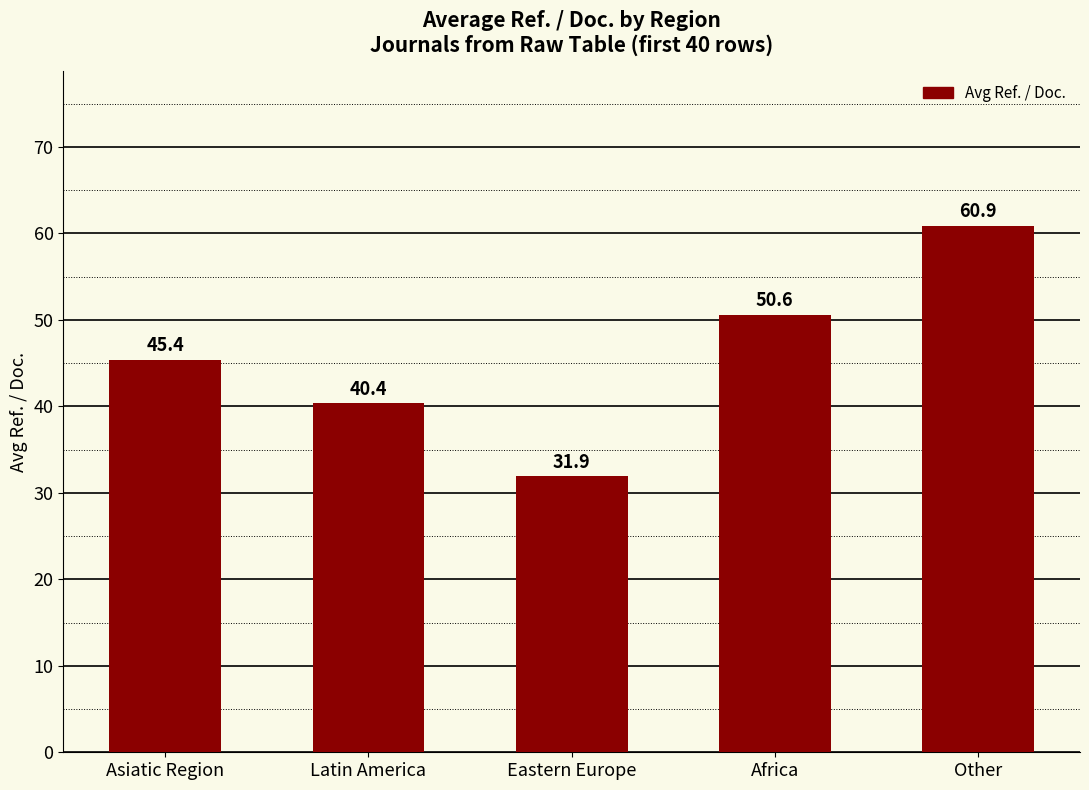

How many data points are less than 45?

2